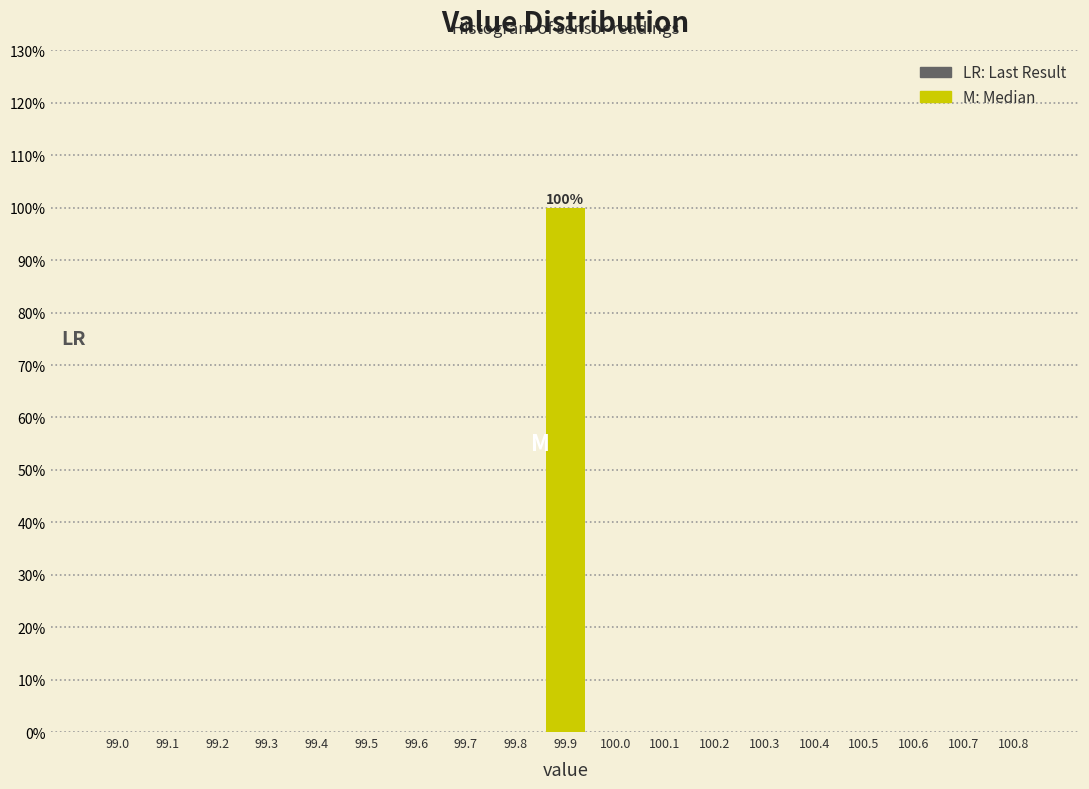

Reading left to right, list all the values displayed in this chart.

99.0=0	99.1=0	99.2=0	99.3=0	99.4=0	99.5=0	99.6=0	99.7=0	99.8=0	99.9=100	100.0=0	100.1=0	100.2=0	100.3=0	100.4=0	100.5=0	100.6=0	100.7=0	100.8=0